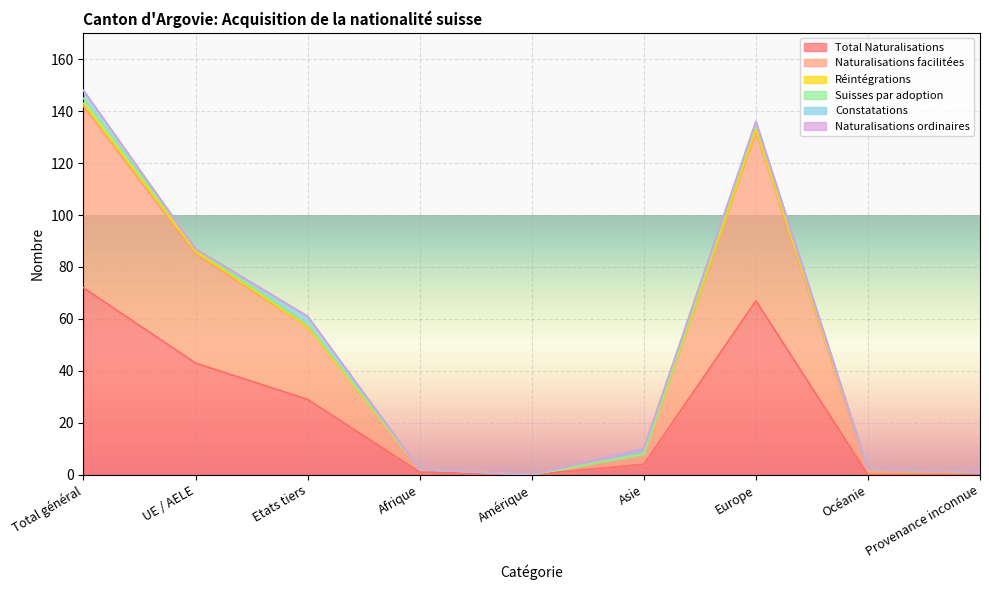

What is the highest value of the Total Naturalisations series?

72